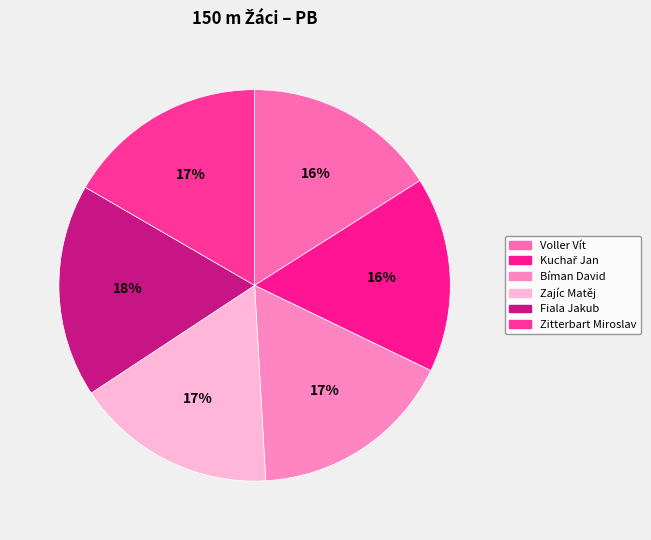

How much of the chart is everything except Bíman David?

83.1%